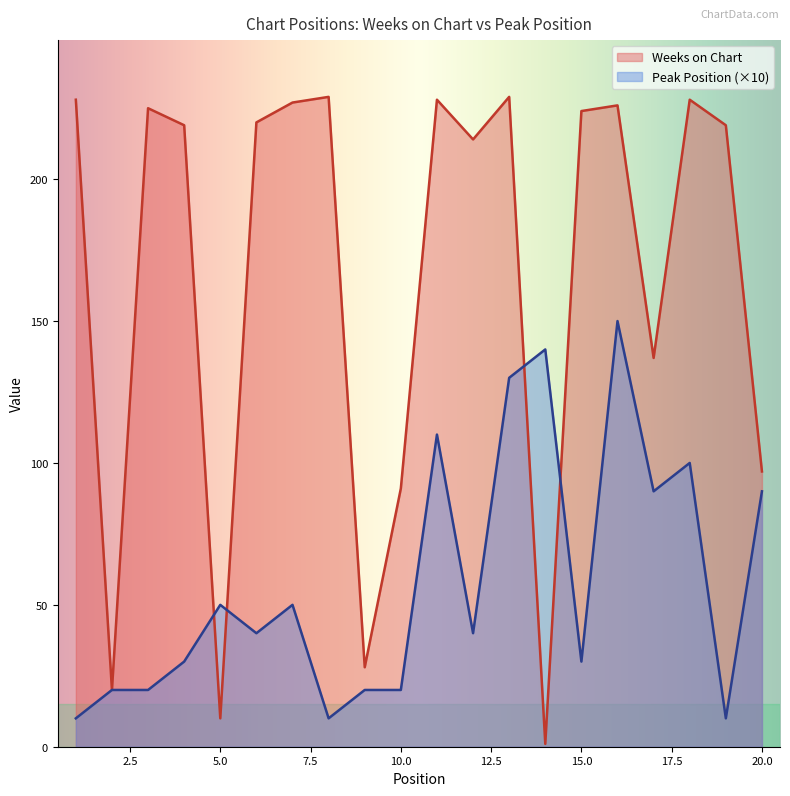

Is the value of Weeks on Chart at 16 greater than the value of Peak Position at 19?

Yes